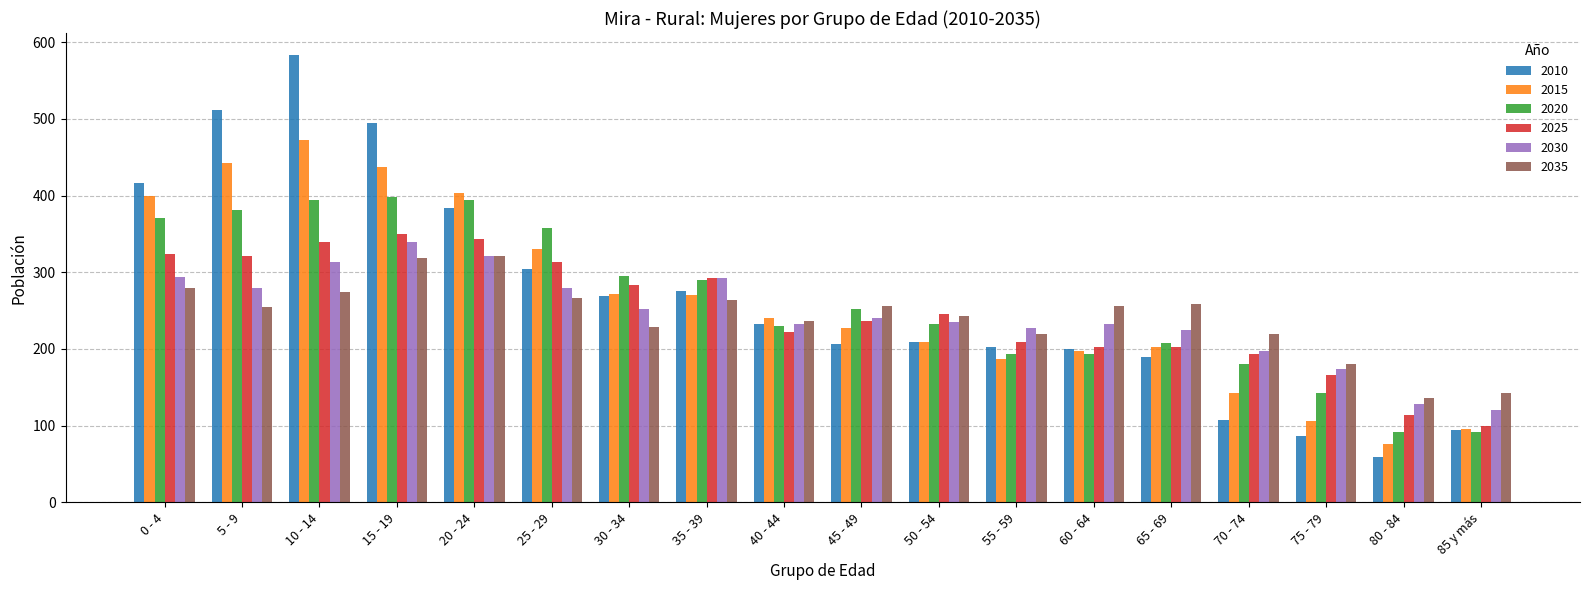

Is the value of 2015 at 85 y más greater than the value of 2030 at 50 - 54?

No